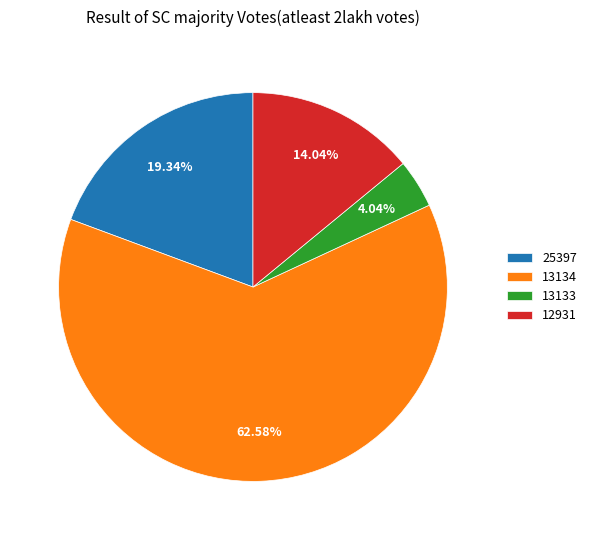

Is there a majority slice in this chart?

Yes